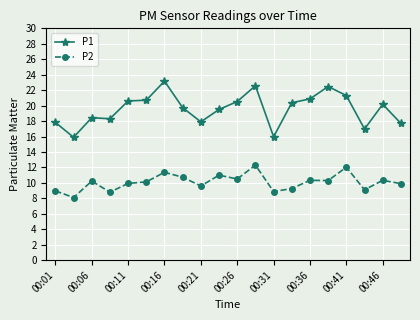

True or false: P1 and P2 cross at least once.

False